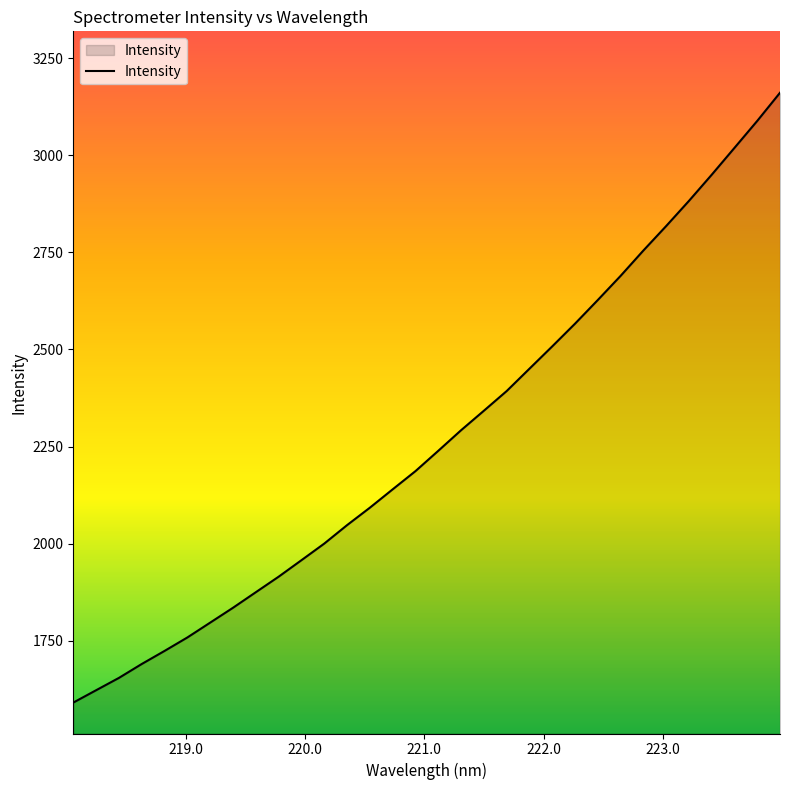

Count the number of values greater than 2239.

16